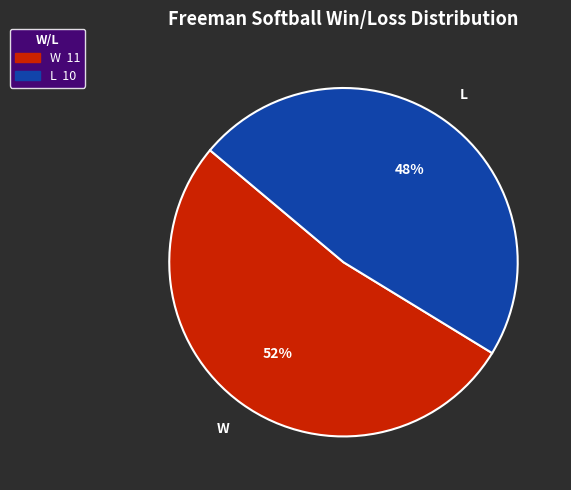

To the nearest percent, what is the combined percentage of L and W?

100%